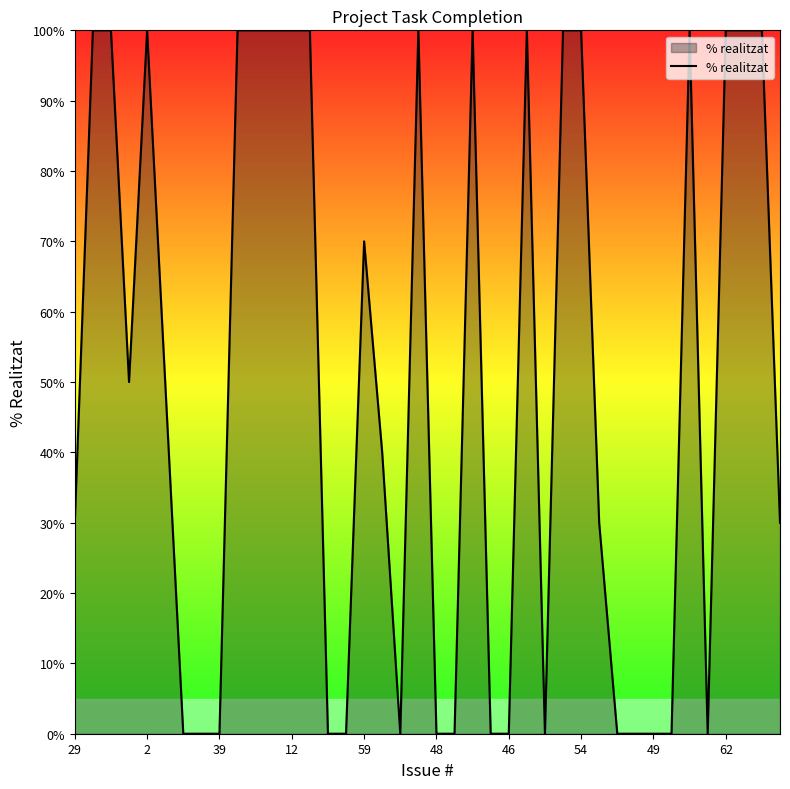

What is the difference between the second highest and minimum values?

100